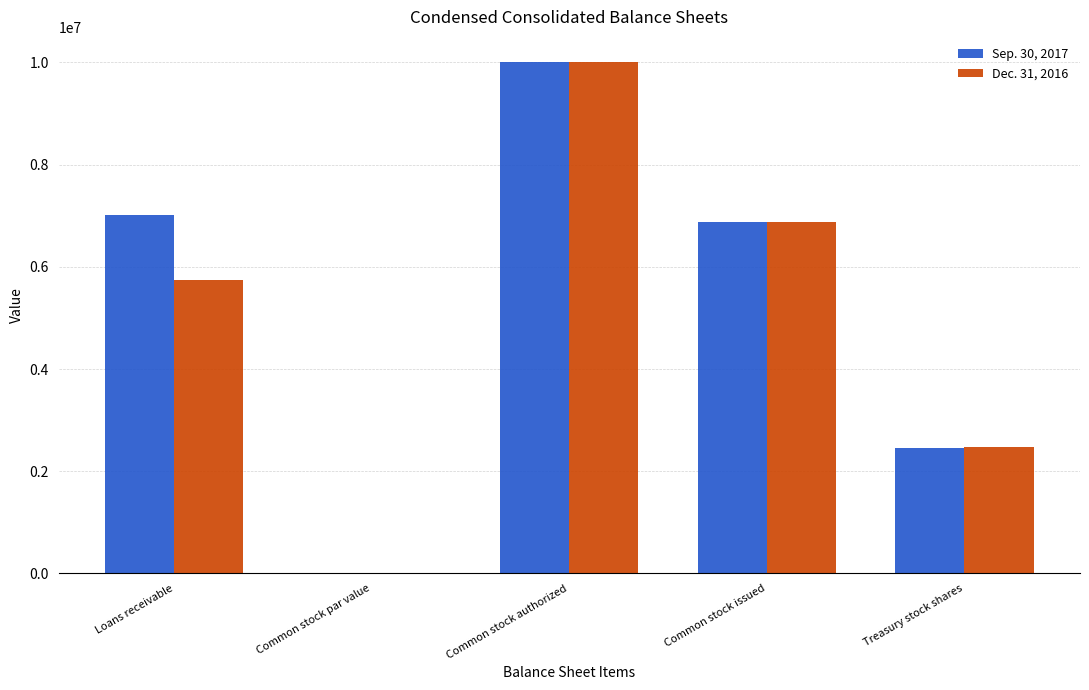

Is it true that Sep. 30, 2017 equals 10000000.0 at Common stock authorized?

True